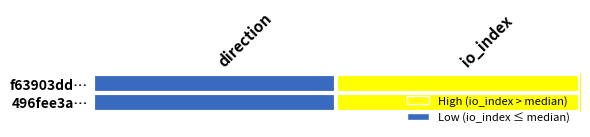

How many series are shown in this chart?

2